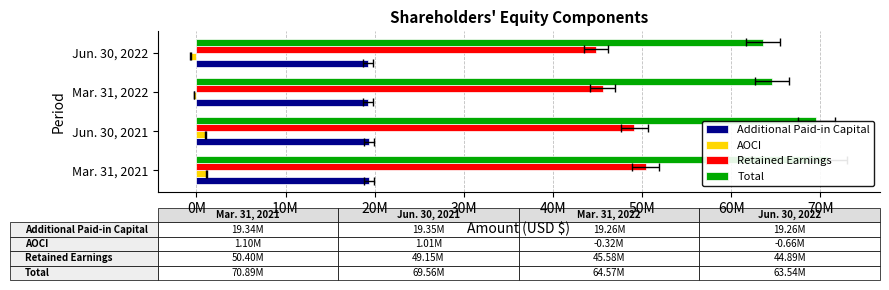

Is the value of Total at Mar. 31, 2021 greater than the value of Retained Earnings at Jun. 30, 2022?

Yes